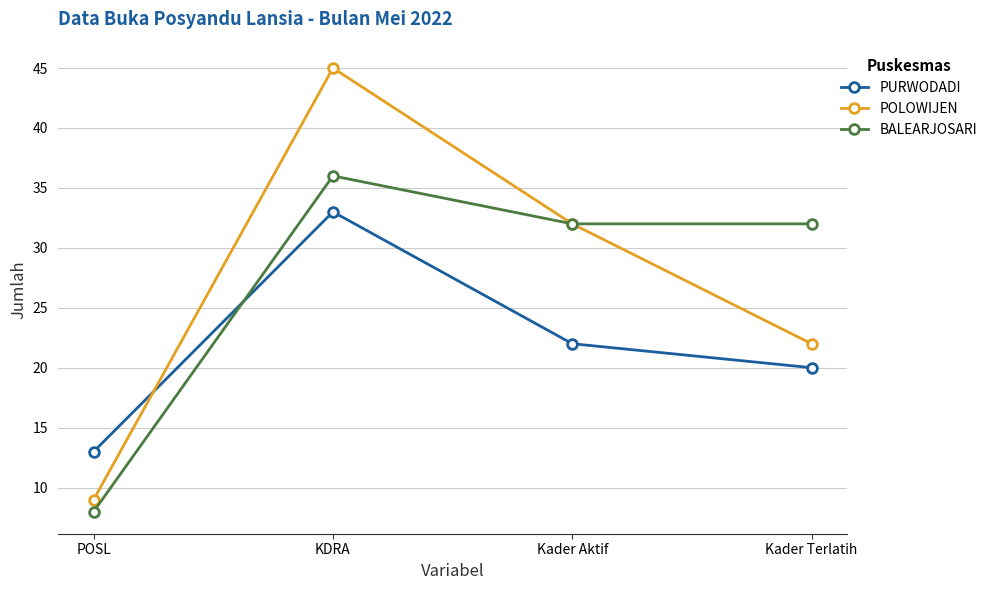

What are all the series names shown in the legend?

PURWODADI, POLOWIJEN, BALEARJOSARI